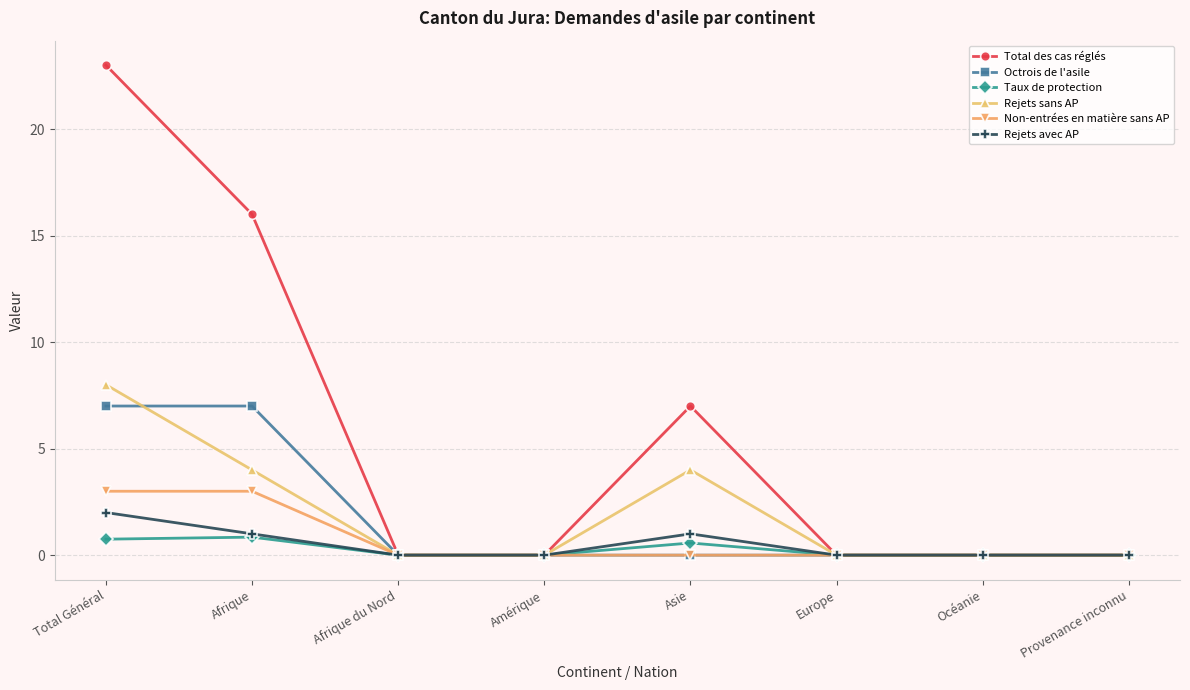

How many lines are shown in the chart?

6